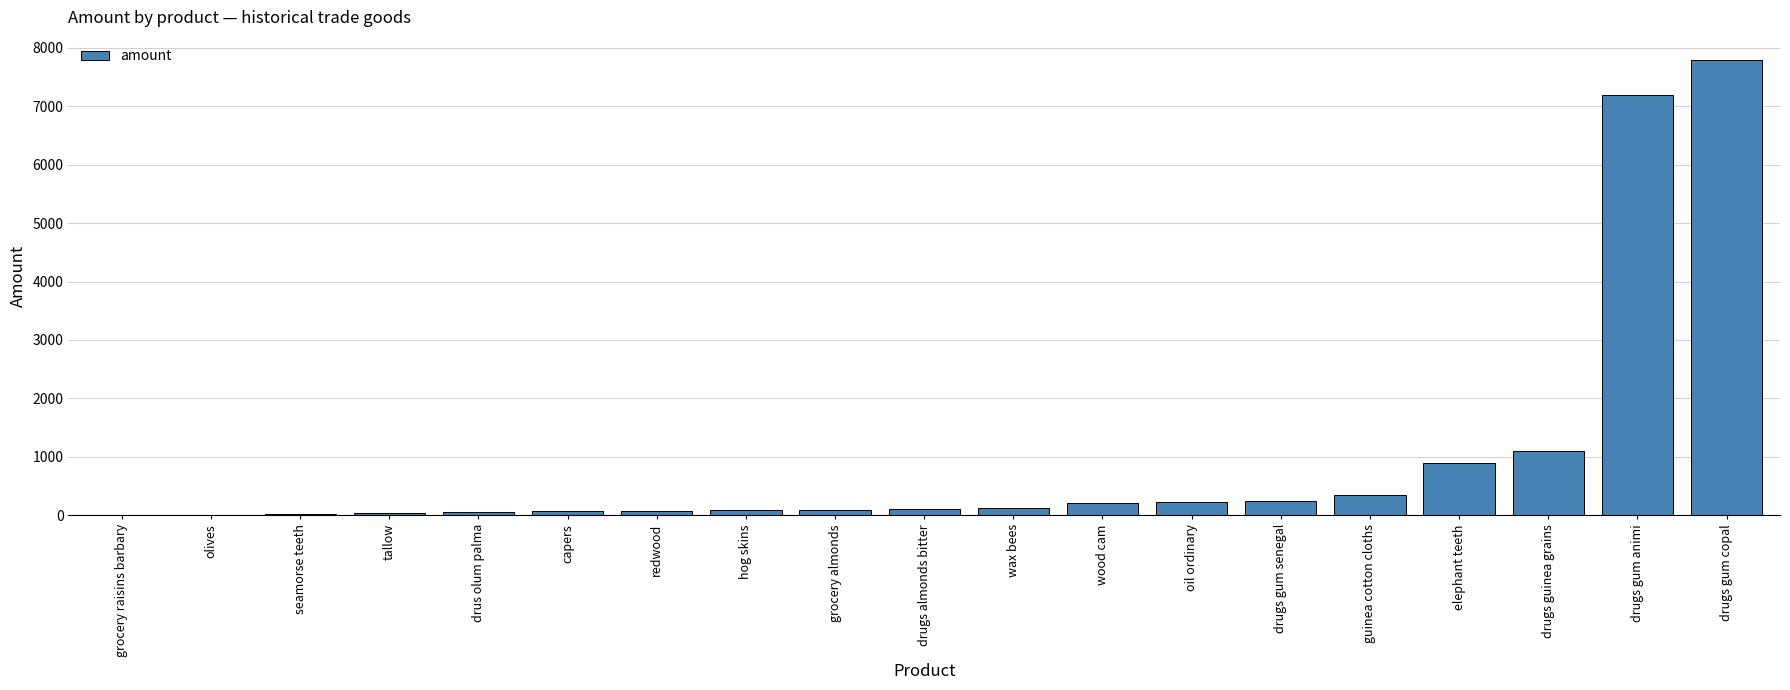

At which label is the value closest to 3903?

drugs guinea grains